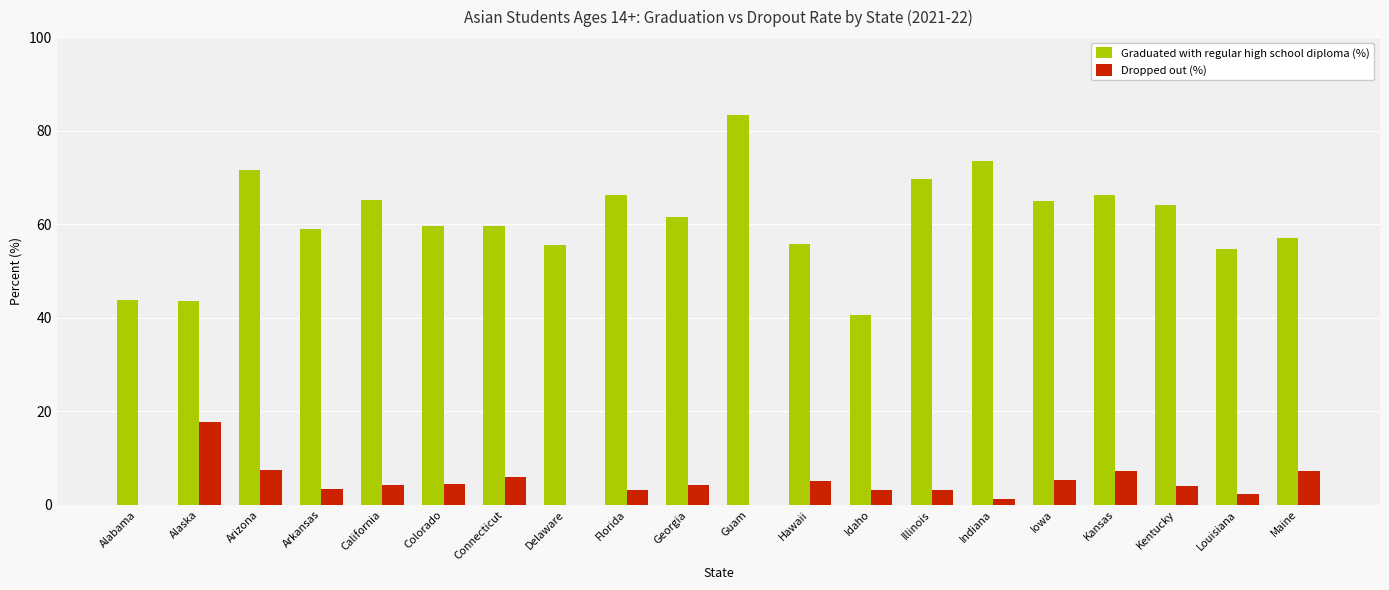

Which series changed the most between Florida and Guam?

Graduated with regular high school diploma (%)